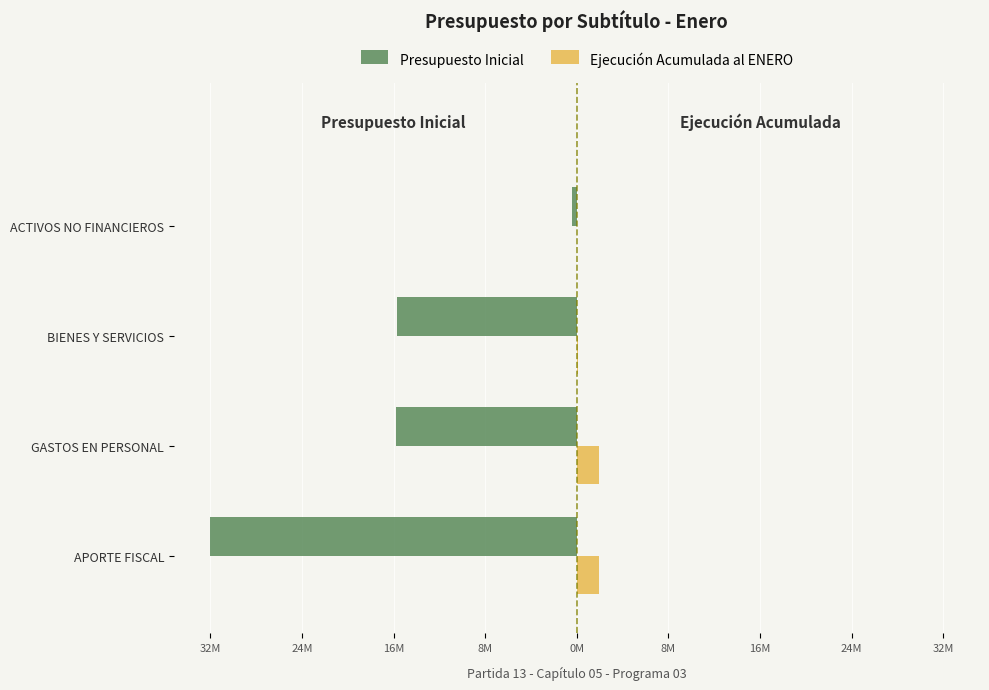

Reading left to right, extract all data points from this chart.

Presupuesto Inicial: -32125297	-15873471	-15788127	-463699
Ejecución Acumulada al ENERO: 1908031	1948434	127898	0